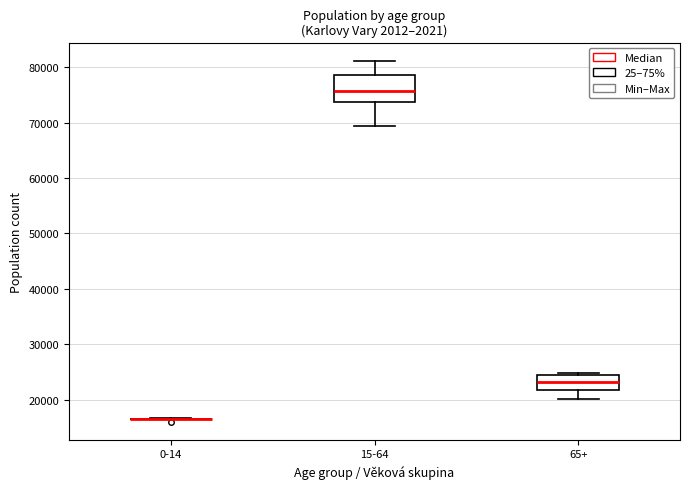

Reading left to right, transcribe this box plot: for each box, give where its median line is, the range the box spans, and where its two whiskers end, as read against the y-axis. The values are not printed on the chart, so give them approximately, as read against the axis.

0-14: box collapsed to a line at 17000, whiskers 17000 to 17000
15-64: median 76000, box 74000 to 78000, whiskers 69000 to 81000
65+: median 23000, box 22000 to 25000, whiskers 20000 to 25000 (just above the box's upper edge)